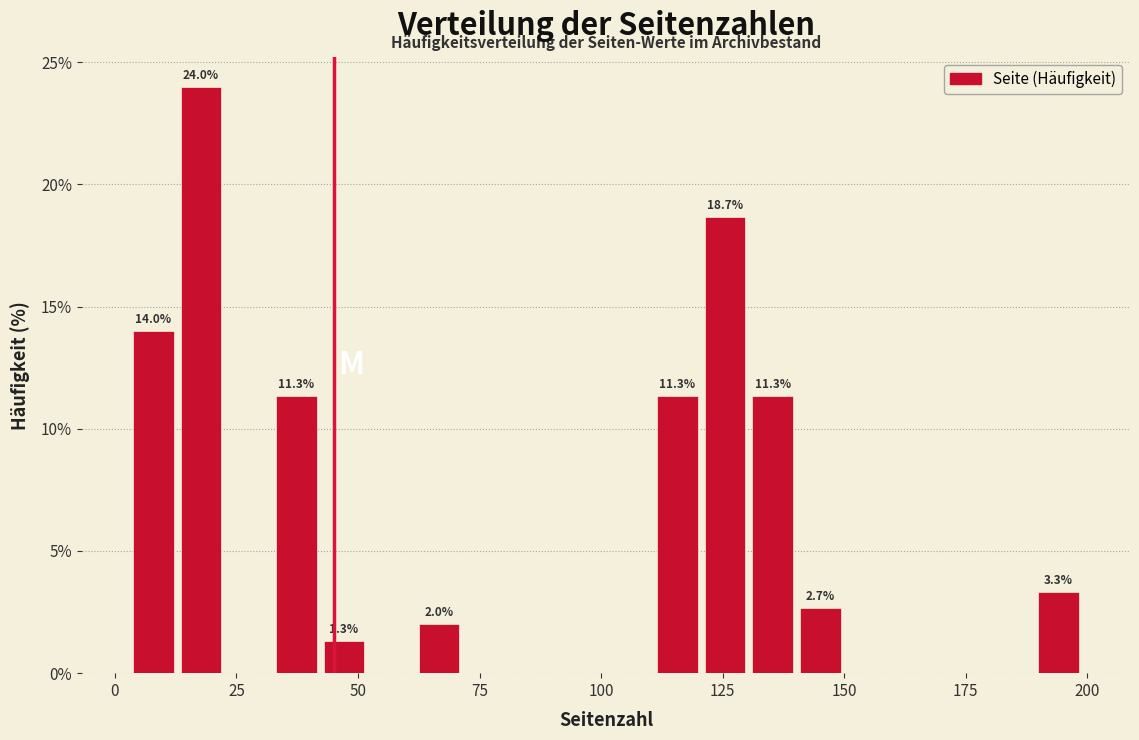

Around what value on the x-axis is the tallest bar? Give the approximate position of its centre, as read against the axis.

20